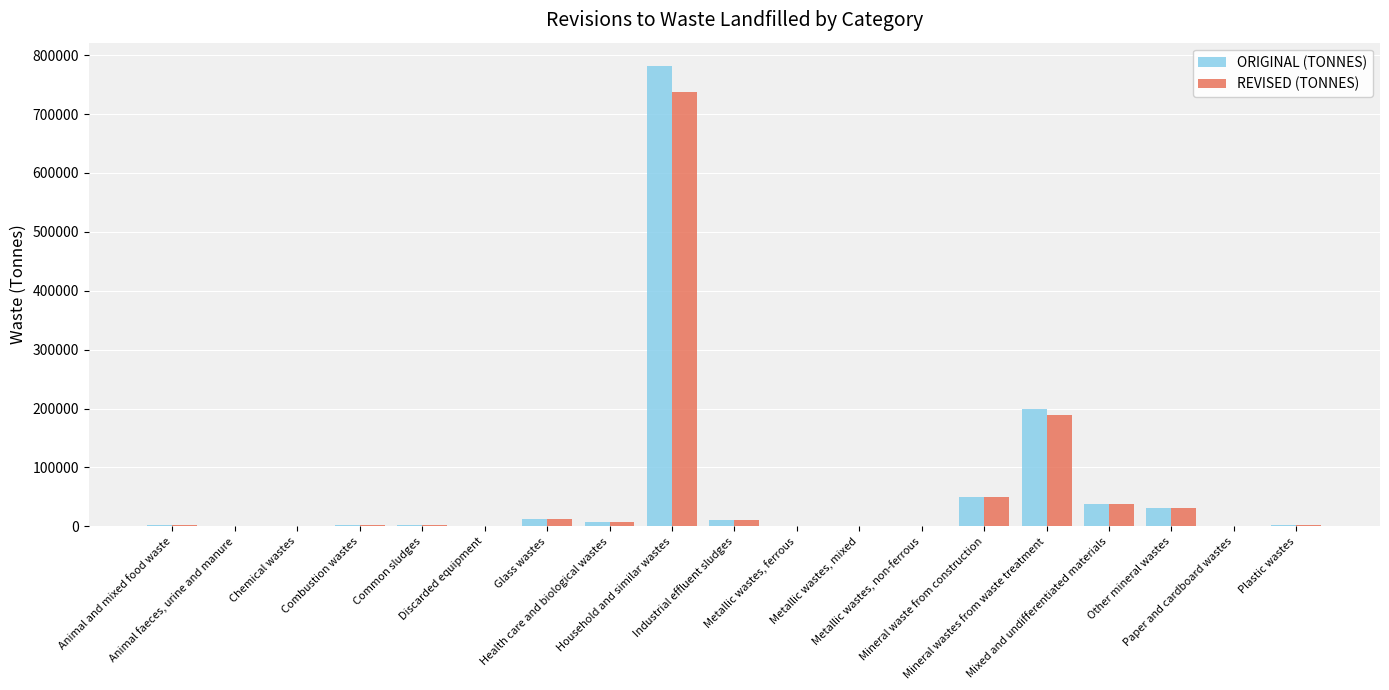

Reading right to left, list all the values displayed in this chart.

ORIGINAL (TONNES): 1598	36	31326	37878	198772	49646	29	3	47	10517	782114	6902	12884	621	3188	2150	792	24	2091
REVISED (TONNES): 1598	36	31335	37884	188302	49390	29	3	47	10517	736645	6902	12884	621	3188	2150	791	24	2091